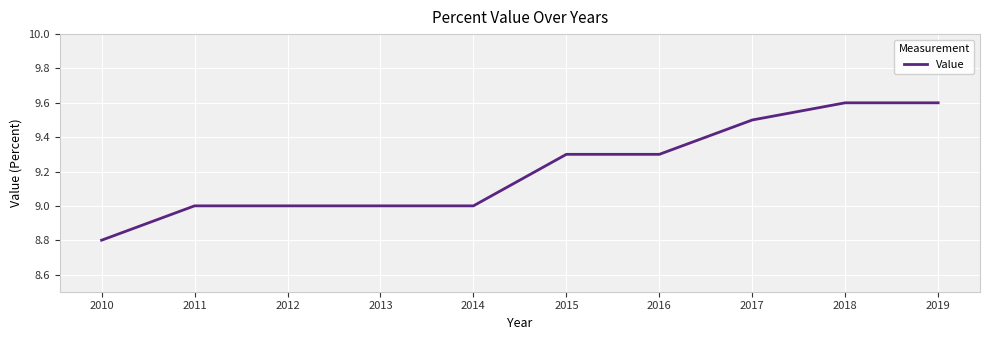

What is the average value?

9.2